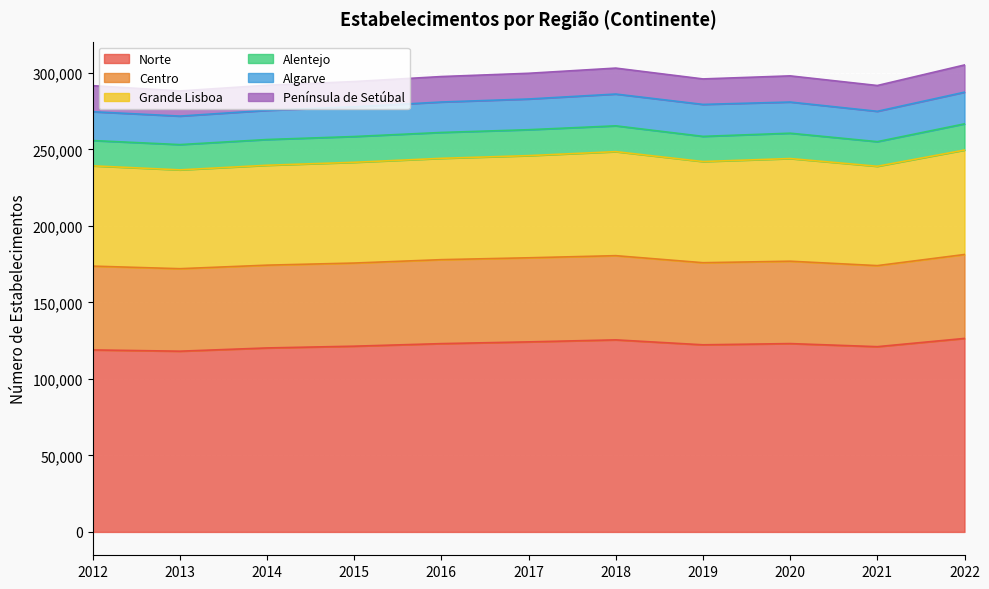

Reading right to left, extract all data points from this chart.

Norte: 126463	121078	123094	122296	125524	124207	123068	121392	120246	118120	118959
Centro: 54851	52972	53834	53653	55026	54959	54880	54333	54102	53918	54765
Grande Lisboa: 68270	64927	67101	66115	67989	66764	66220	65847	65289	64587	65539
Alentejo: 17115	16084	16561	16454	16868	16939	16907	16844	16818	16513	16527
Algarve: 20699	19836	20366	20888	20768	20073	19902	19415	19056	18636	18829
Península de Setúbal: 17786	16860	17101	16656	16960	16803	16639	16509	16417	16429	17029